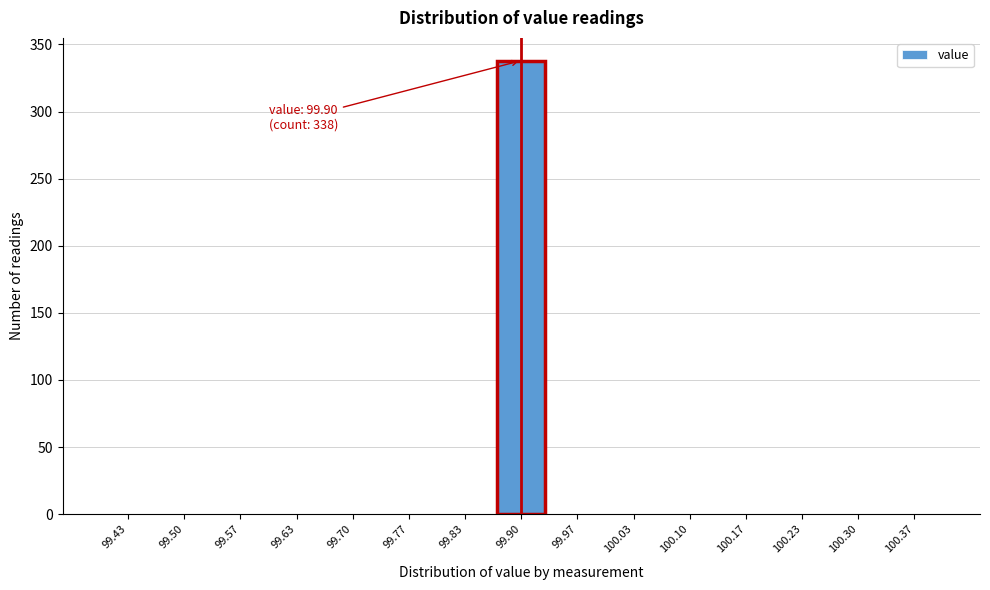

Over which range of the x-axis is the bar tallest?

99.87 to 99.93